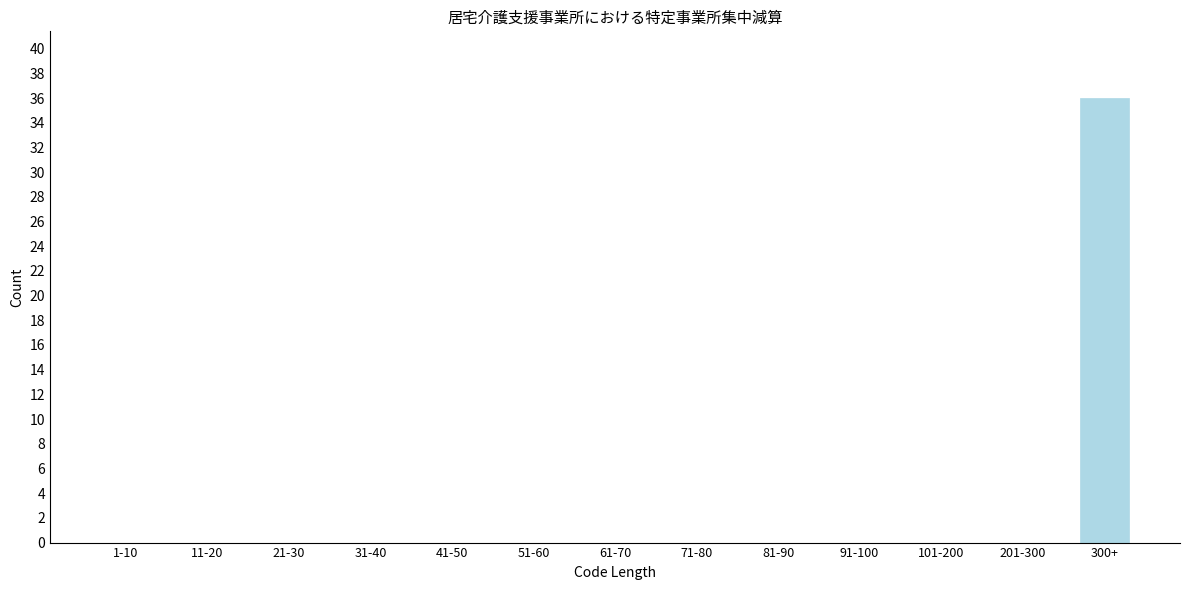

Reading left to right, transcribe all the data shown in this chart.

1-10=0	11-20=0	21-30=0	31-40=0	41-50=0	51-60=0	61-70=0	71-80=0	81-90=0	91-100=0	101-200=0	201-300=0	300+=36